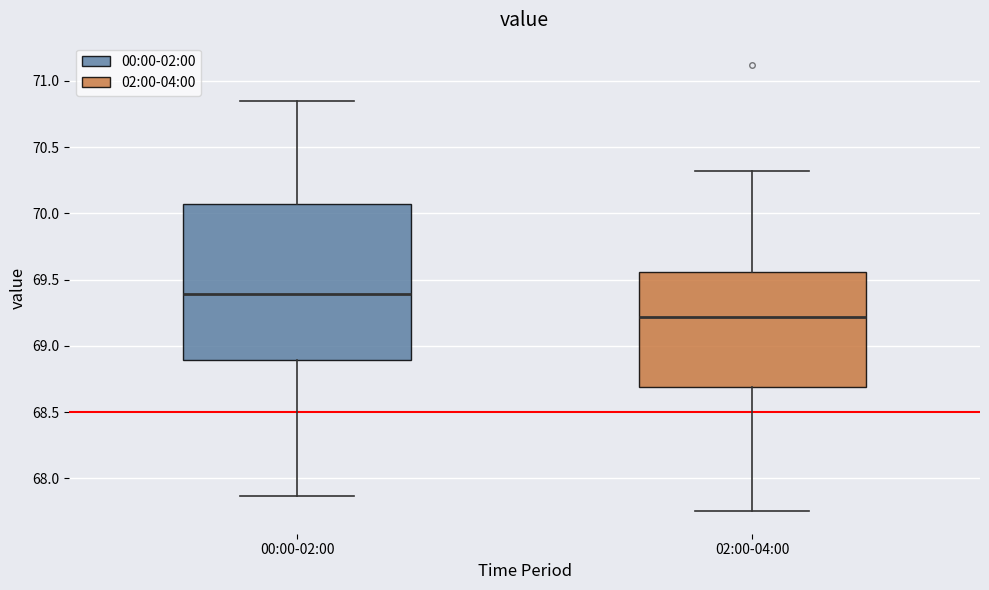

Where does the median line of the box for 00:00-02:00 sit on the y-axis? The values are not printed on the chart, so give them approximately, as read against the axis.

69.40